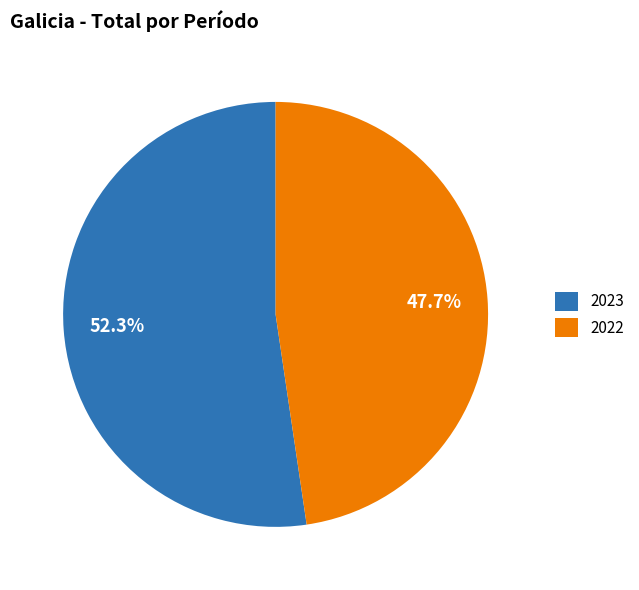

How many slices are in this pie chart?

2